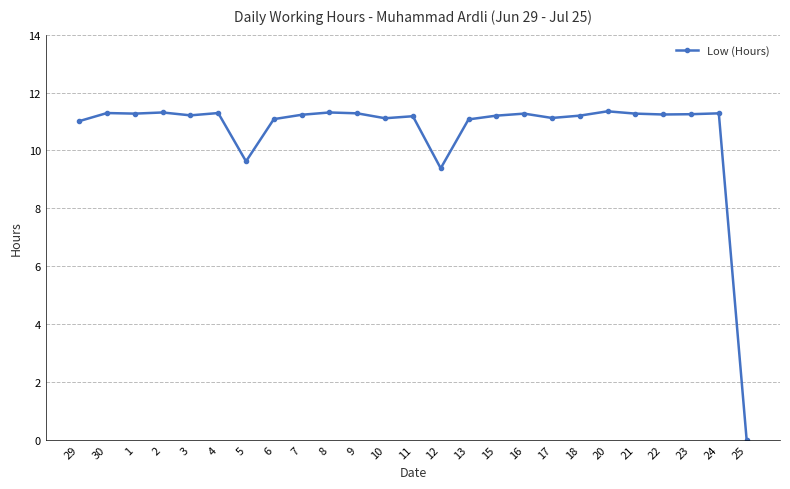

The chart shows a value of 11.3 at 9. True or false?

True